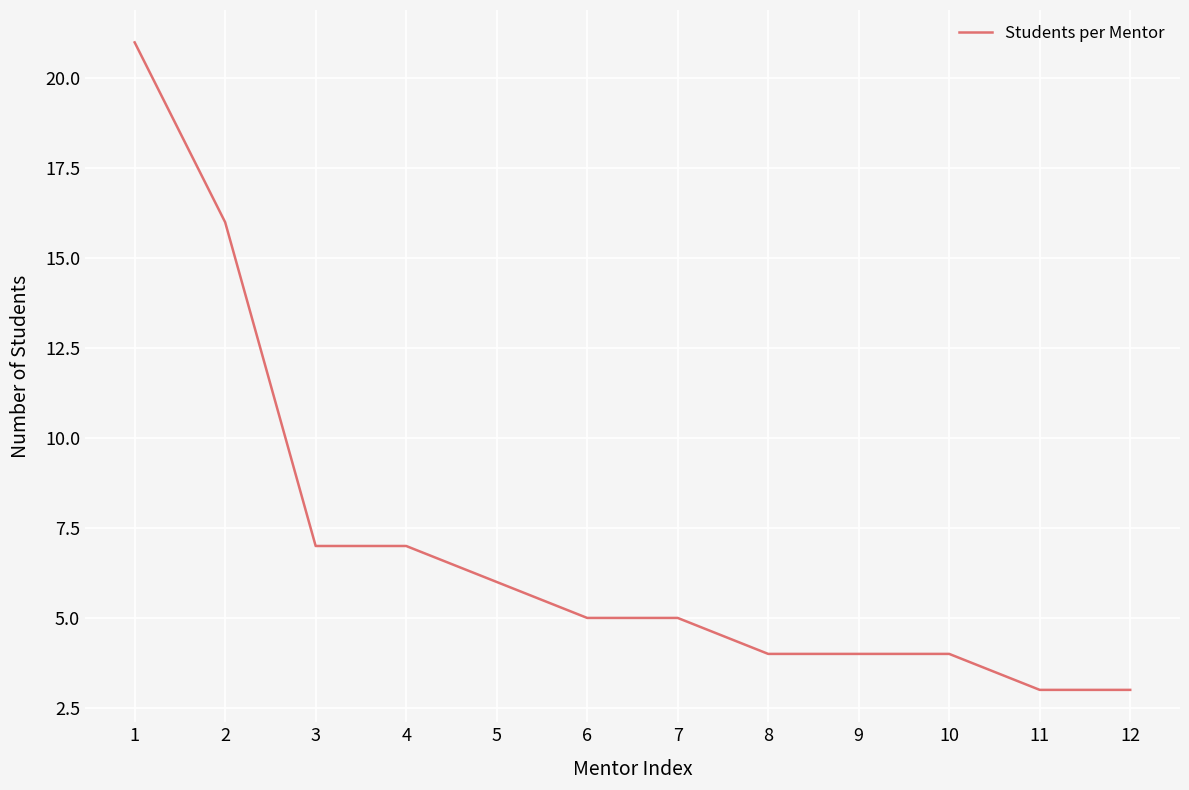

Which category has the highest value across all series?

1